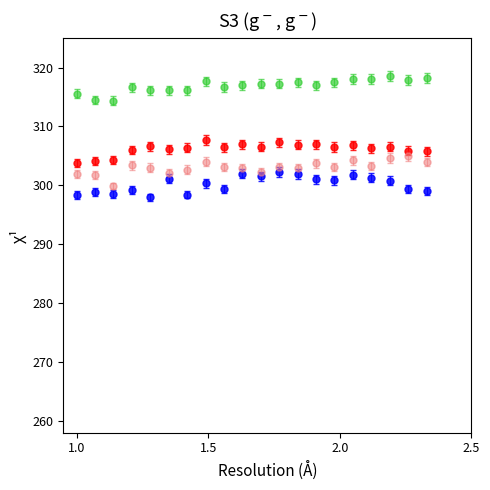

What is the minimum value shown in the chart?

297.9